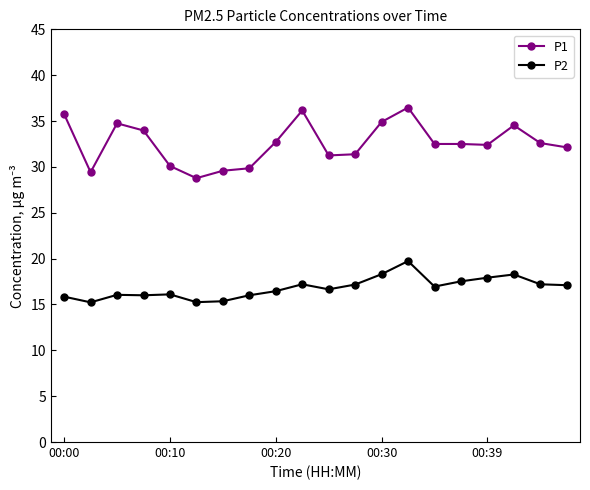

What is the smallest value displayed?

15.2